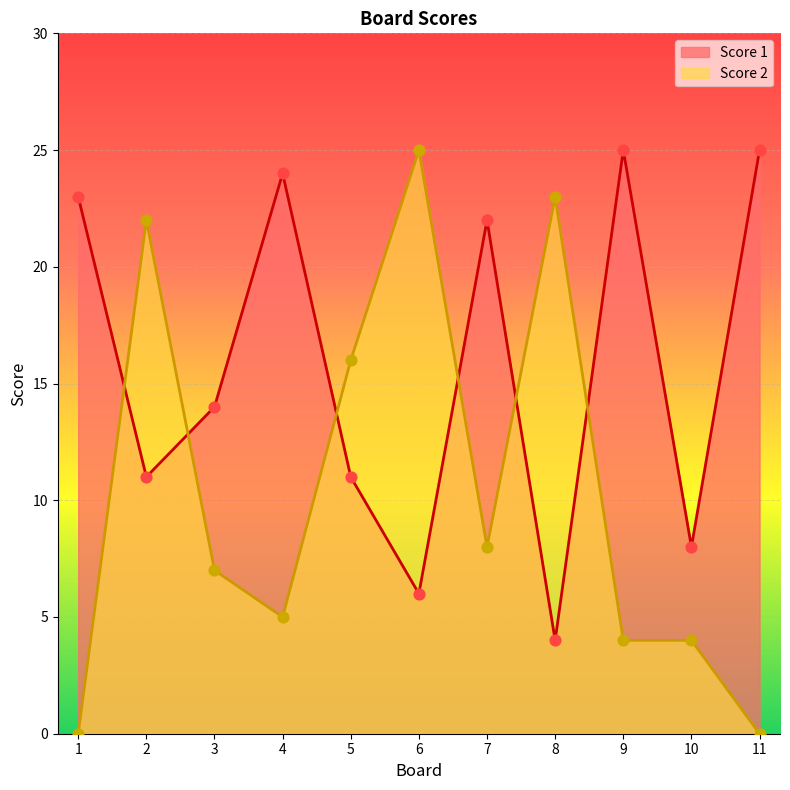

What are all the series names shown in the legend?

Score 1, Score 2